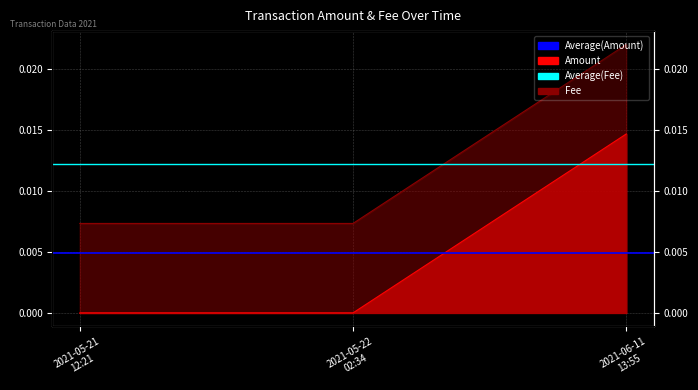

The Average(Amount) series shows 0.0 at 2021-05-21
12:21. True or false?

False